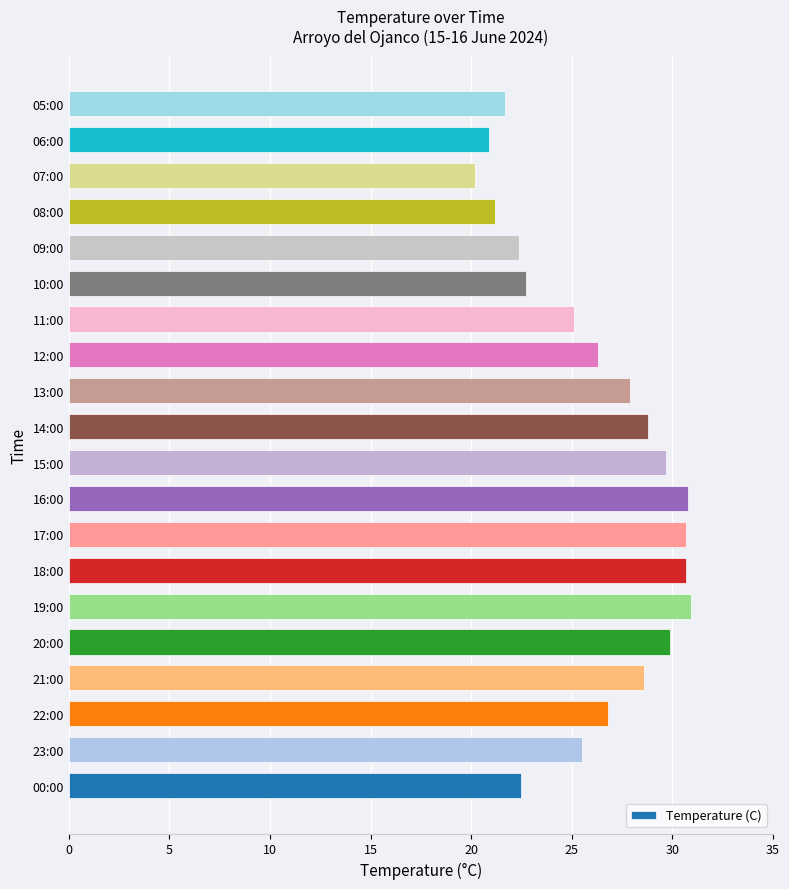

Read the value at 15:00.

29.7